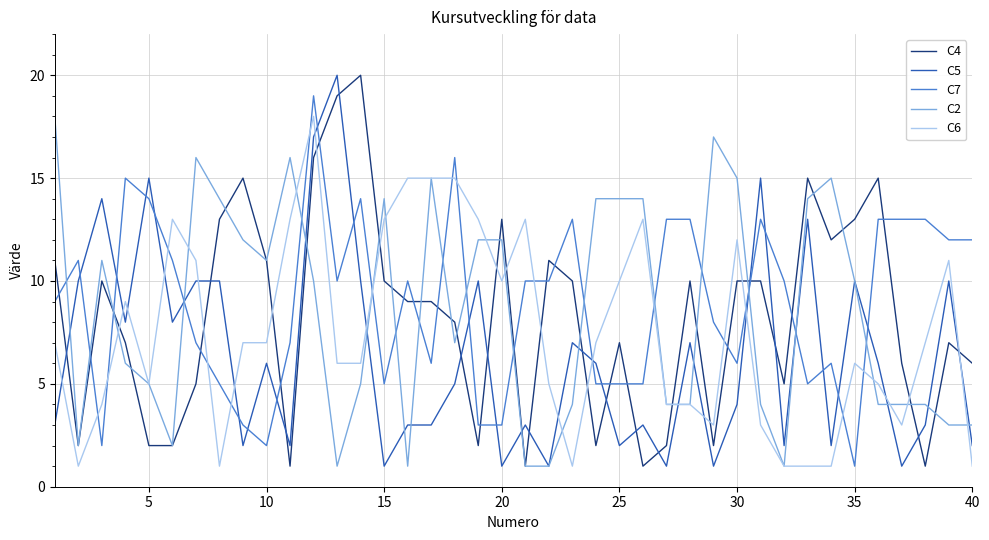

Which series ends up on top after the final intersection of C7 and C6?

C7